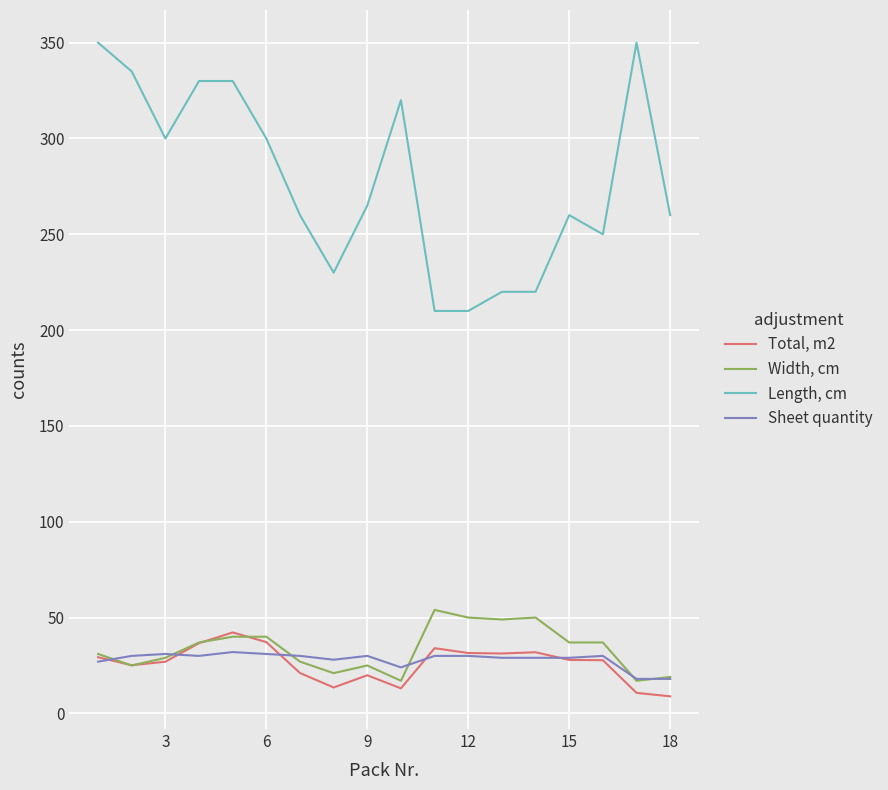

Which series has the largest total across all categories?

Length, cm